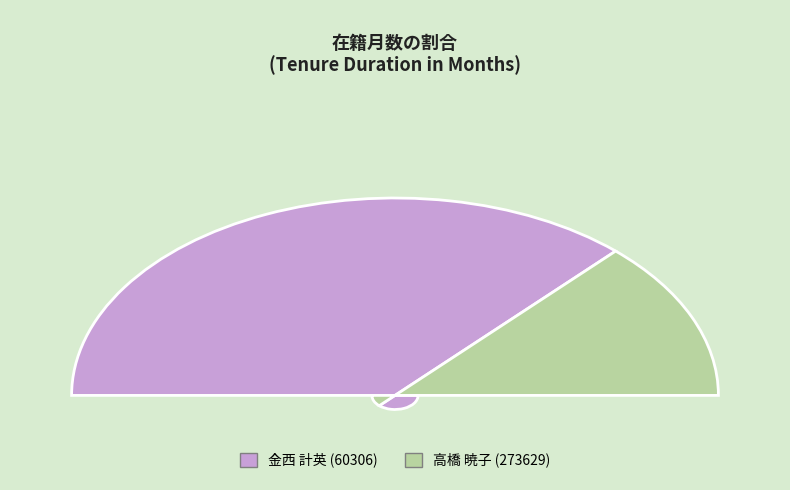

Count the number of slices in the pie.

2